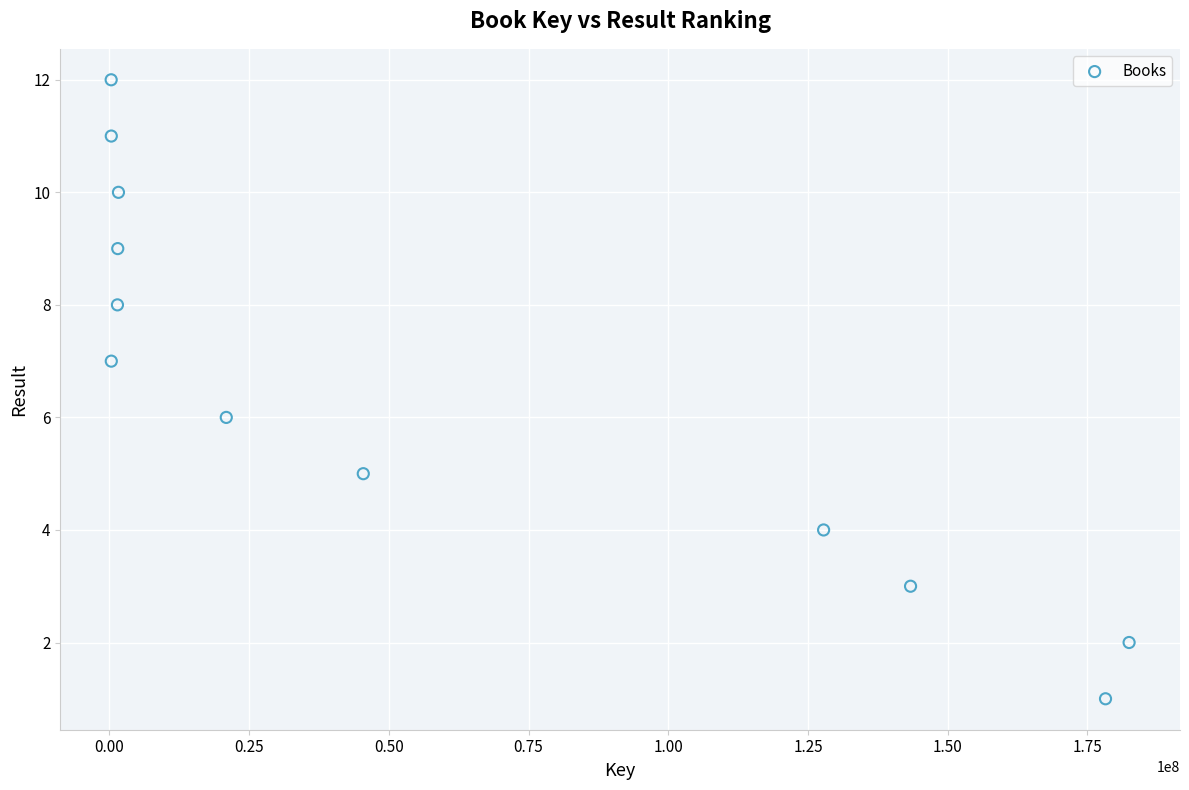

What is the average X value?

58641284